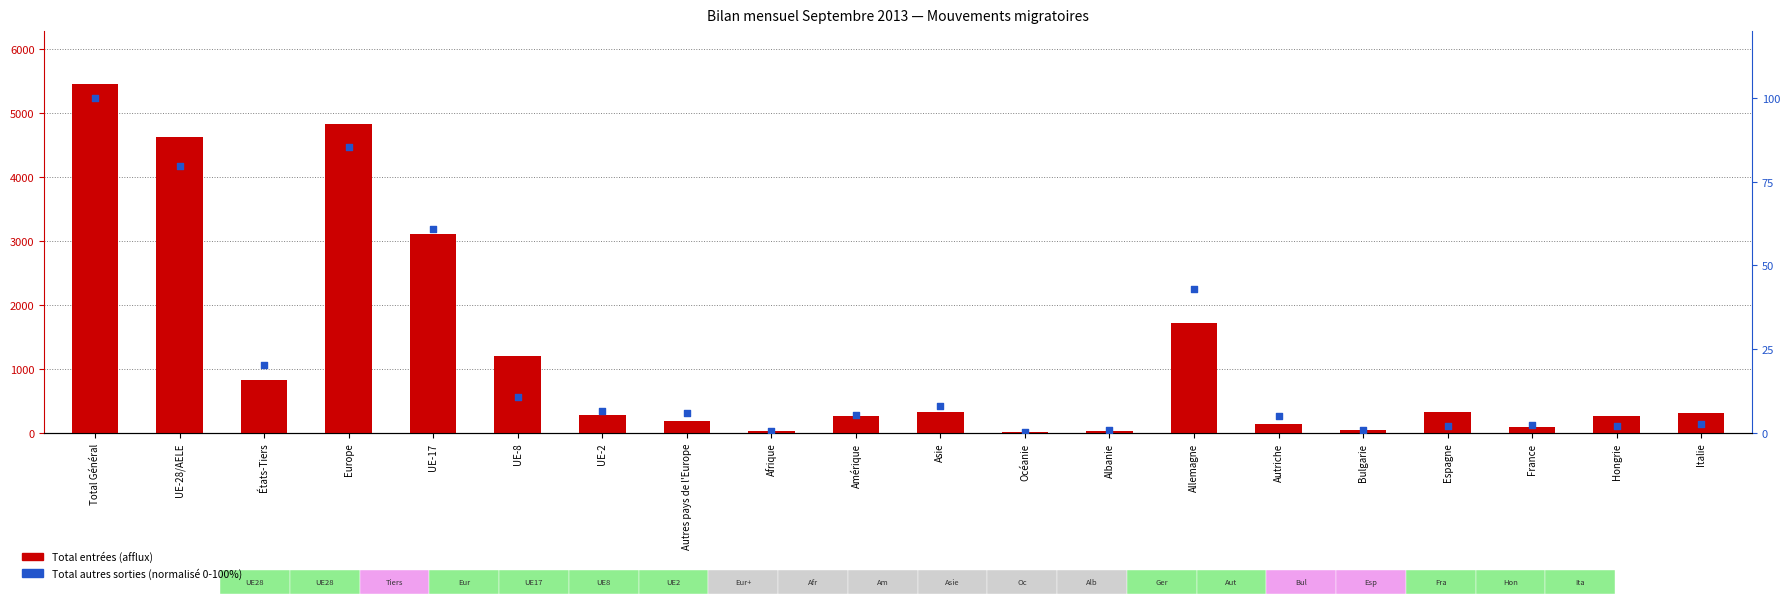

At how many categories does at least one series exceed 74?

16